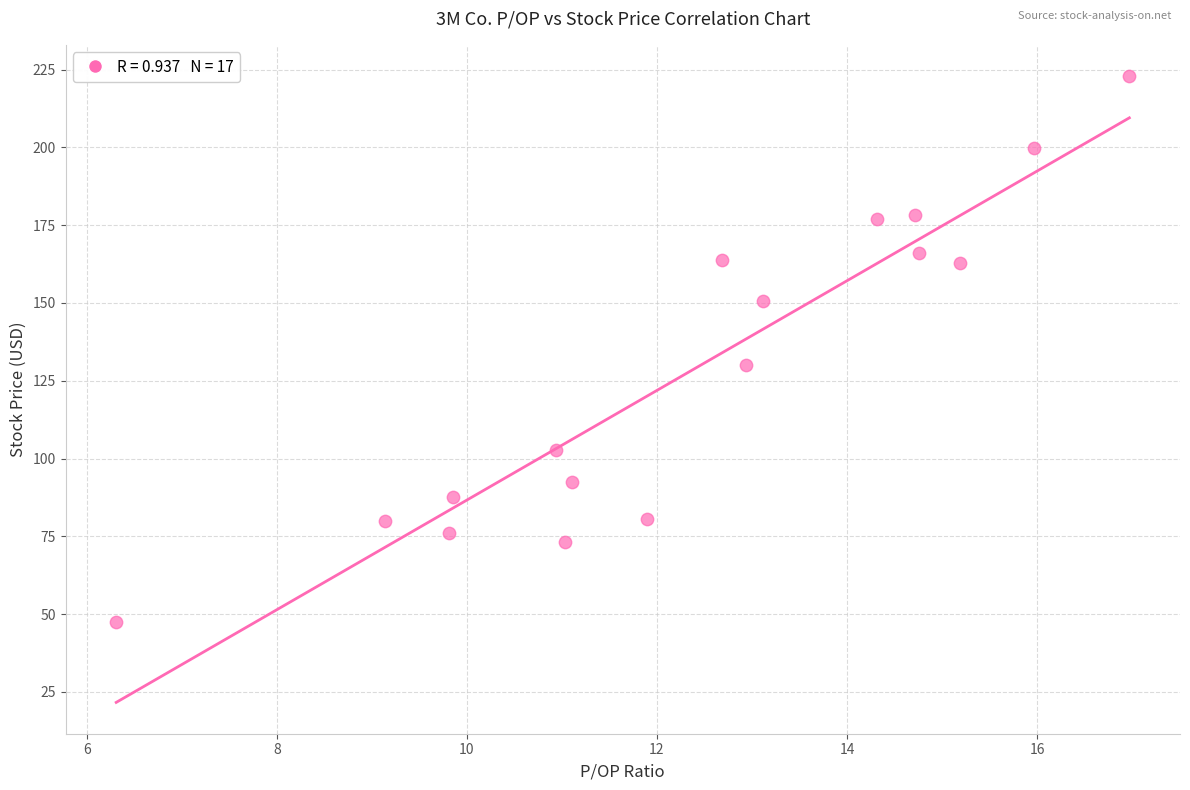

What is the range of Y values (max minus min)?

175.5